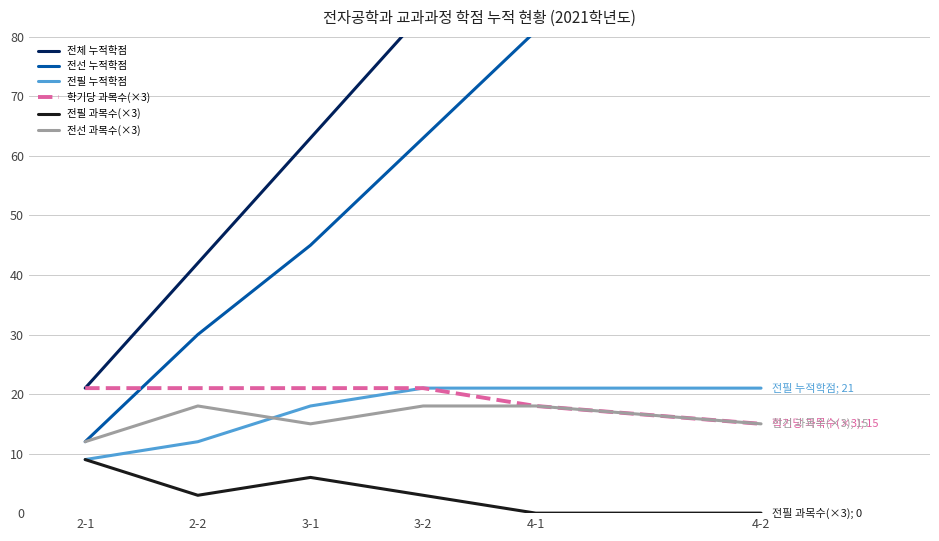

What value does the 학기당 과목수(×3) series have at 2-2?

21